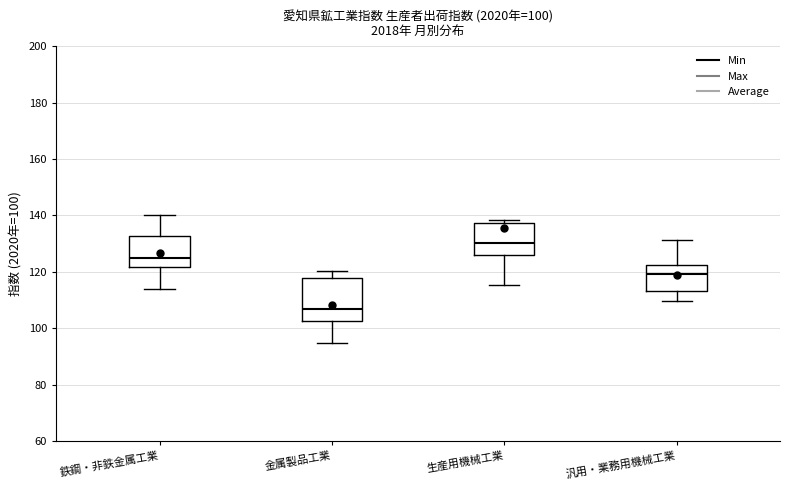

Which box's median line is the highest?

生産用機械工業